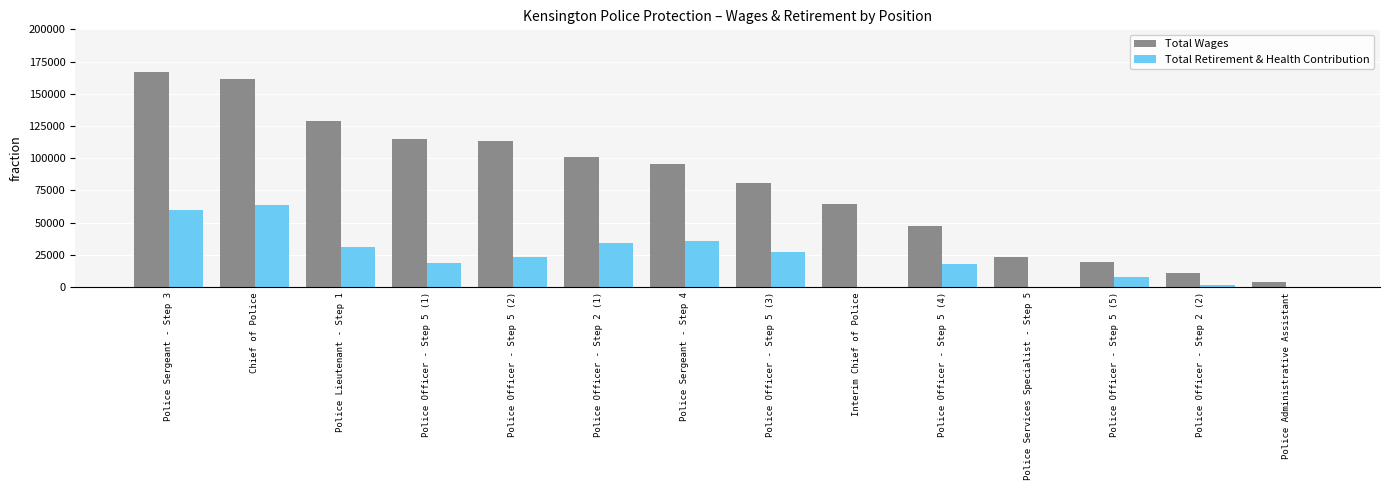

Which series has the largest total across all categories?

Total Wages